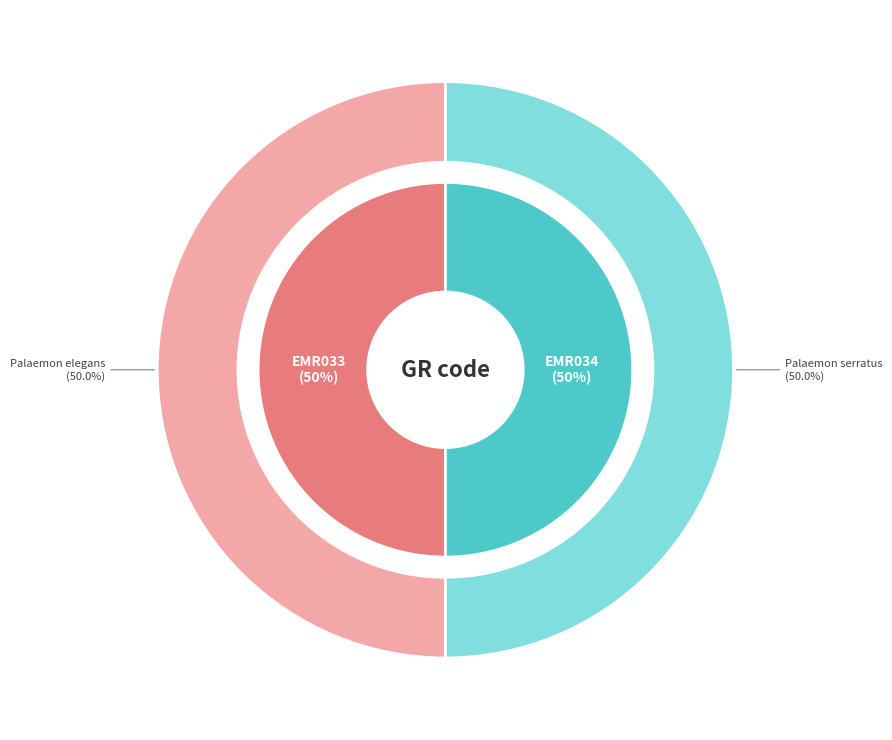

Which category has the smallest portion of the pie?

EMR033